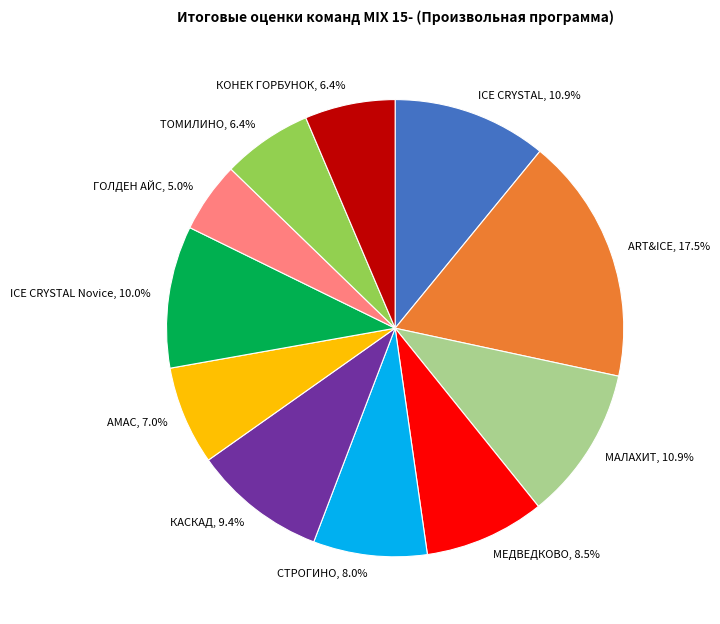

How many slices are in this pie chart?

11